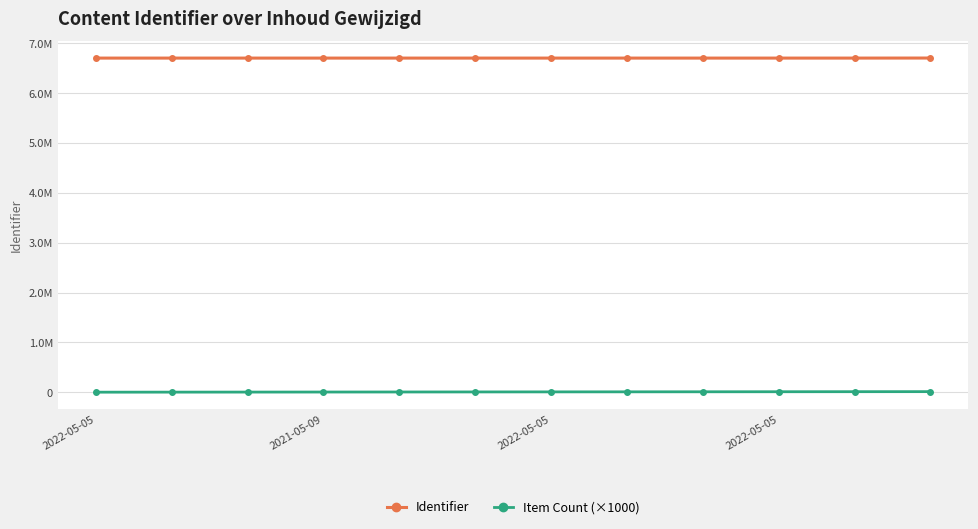

What are all the series names shown in the legend?

Identifier, Item Count (×1000)